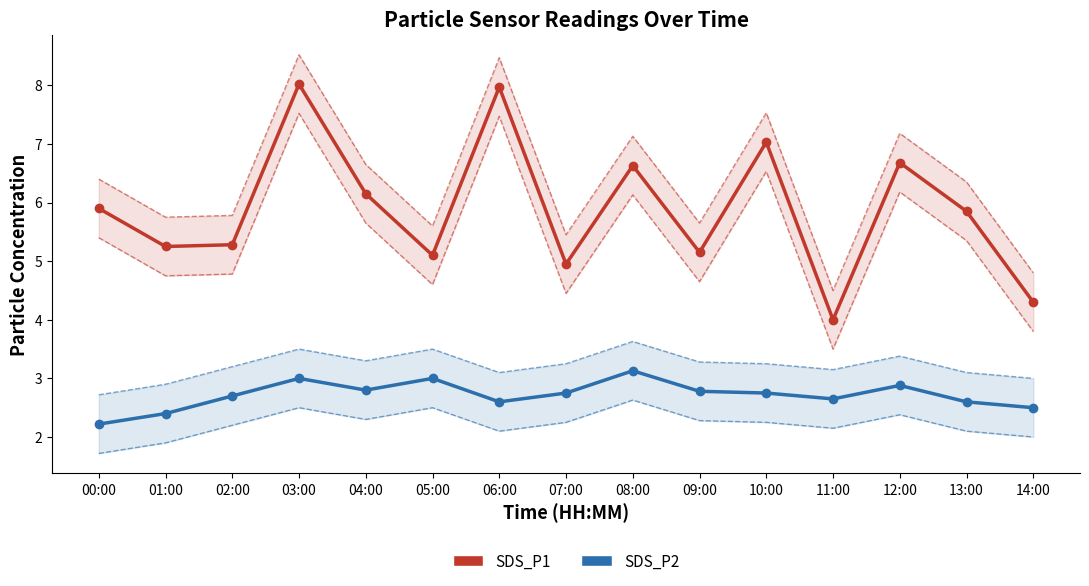

What is the difference between the SDS_P2_lower values at 02:00 and 04:00?

0.1